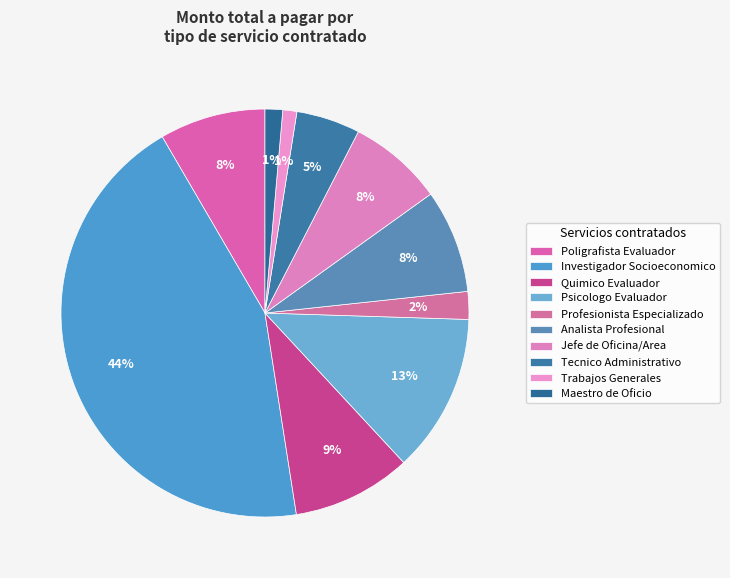

How many segments does this pie chart have?

10